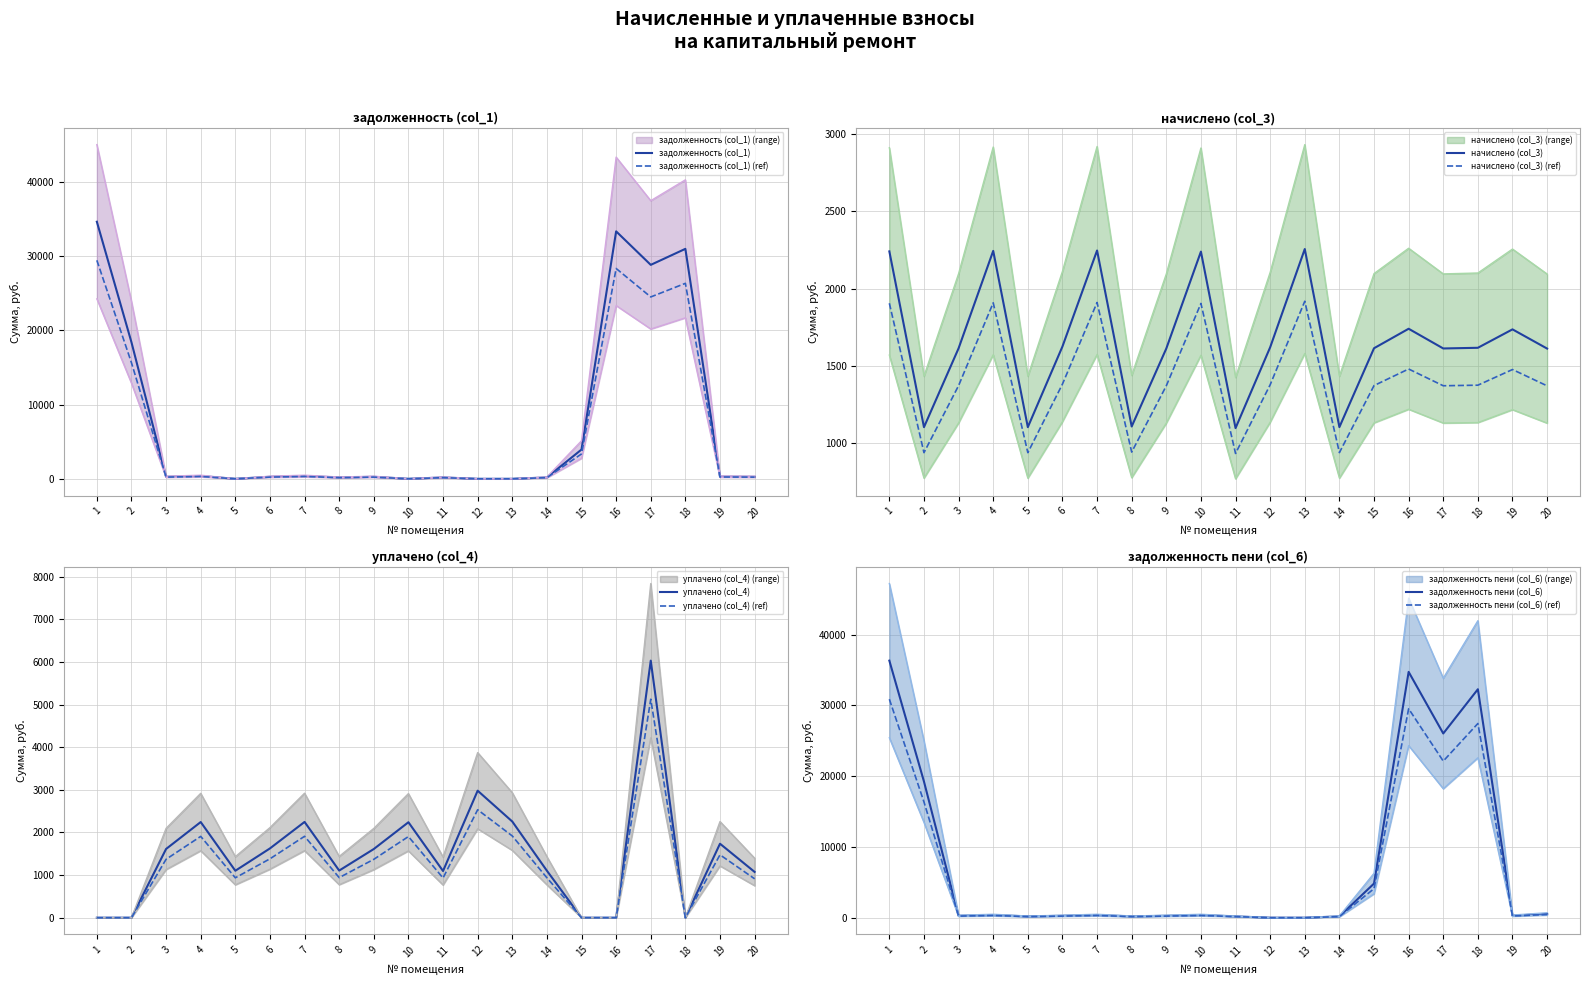

Which category has the highest value in the задолженность пени (col_6) series?

1